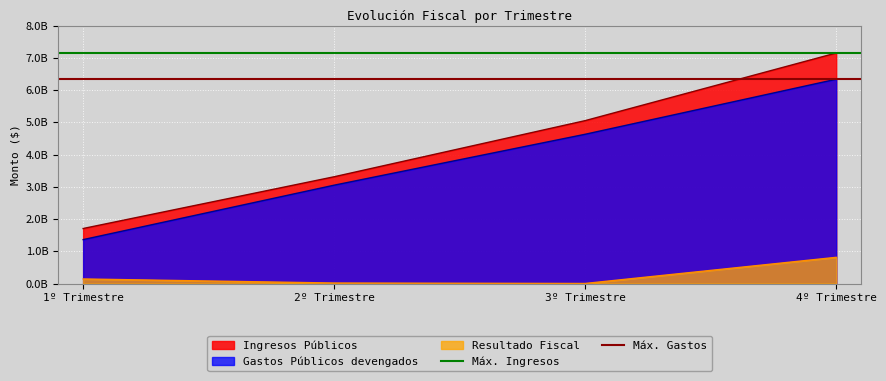

What is the sum of the Máx. Ingresos values at 1º Trimestre and 2º Trimestre?

14298128676.6